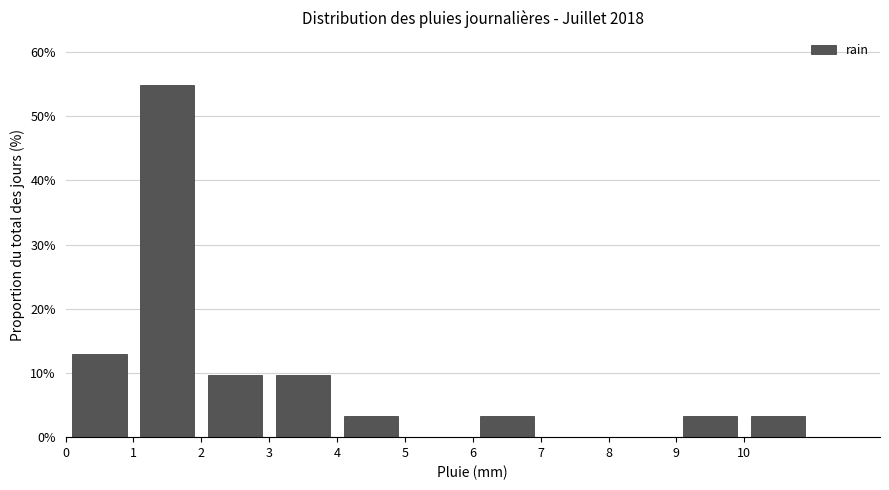

What is the height of the bar covering 4 to 5 on the x-axis? The values are not printed on the chart, so give them approximately, as read against the axis.

3